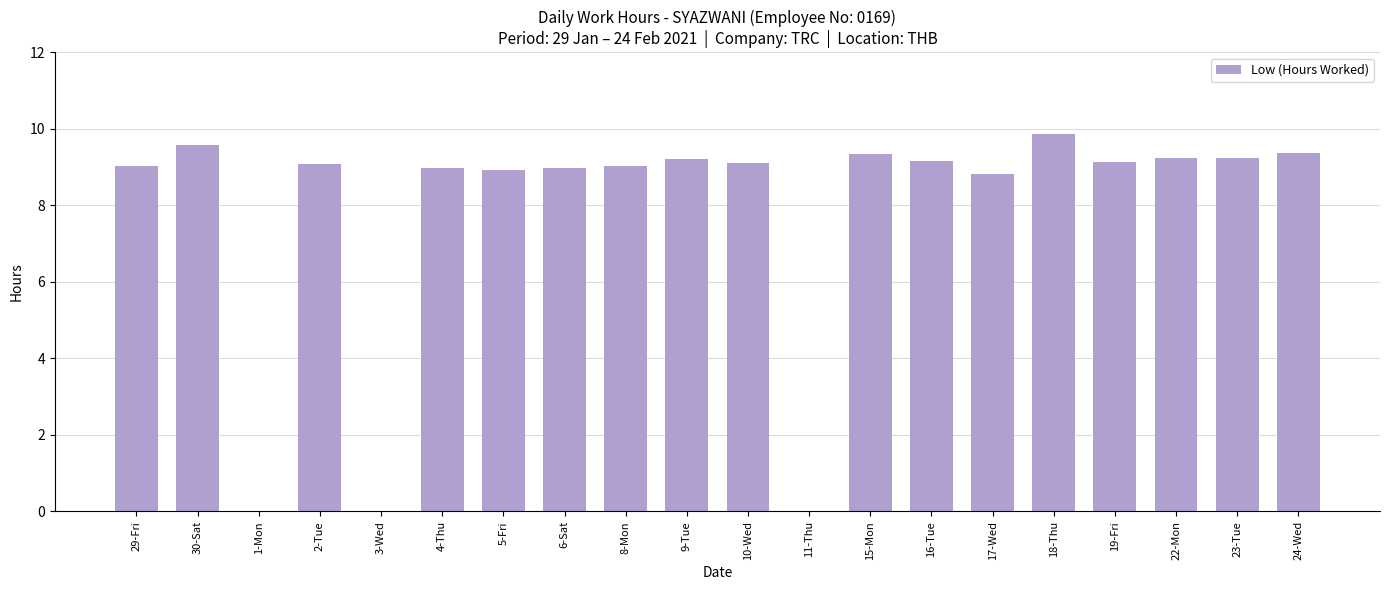

What is the sum of all values?

156.1